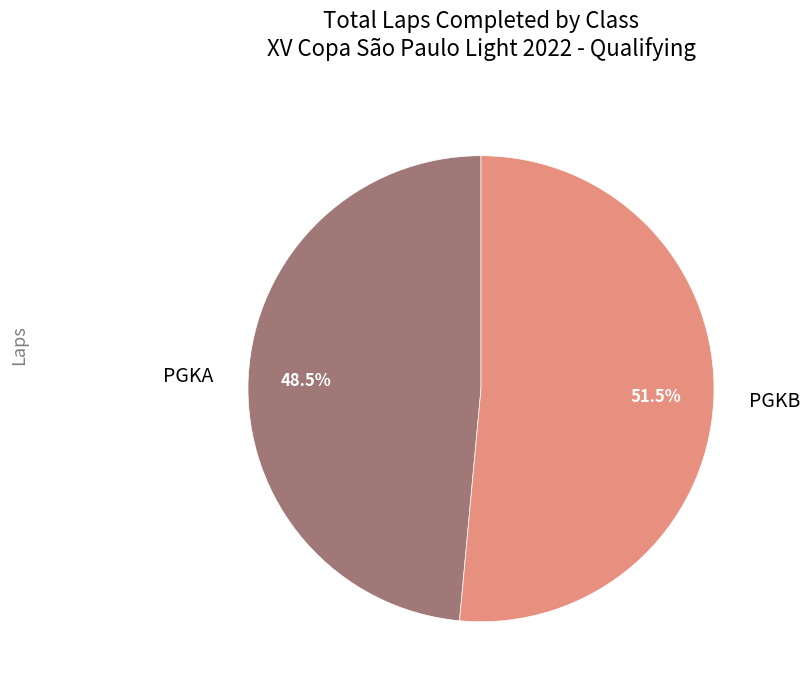

Between PGKB and PGKA, which is larger?

PGKB